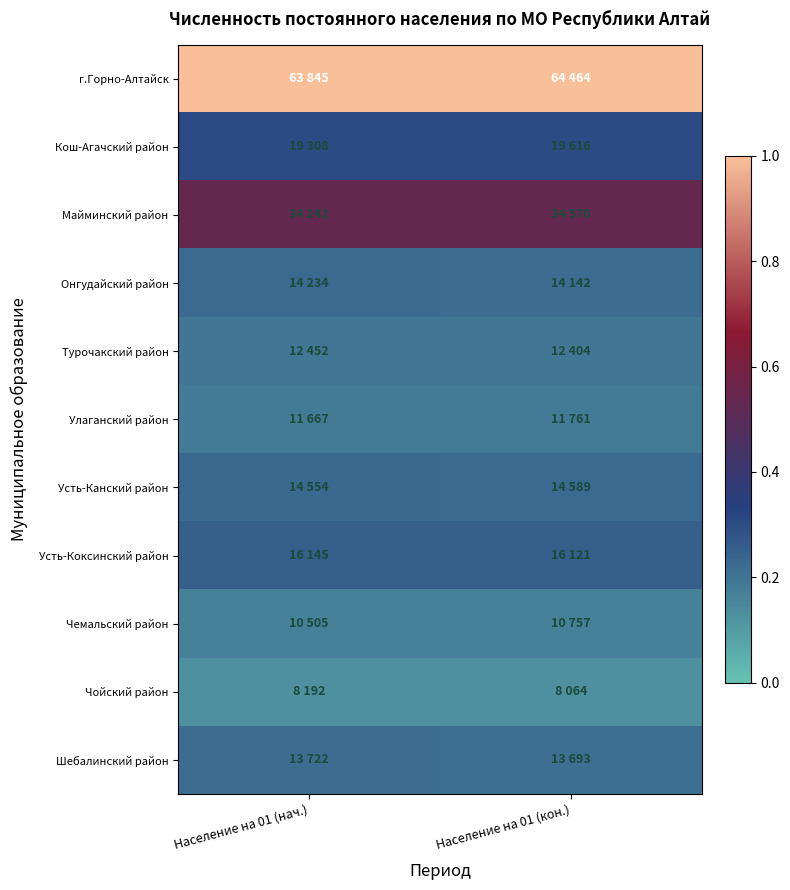

How many categories are shown in the chart?

2